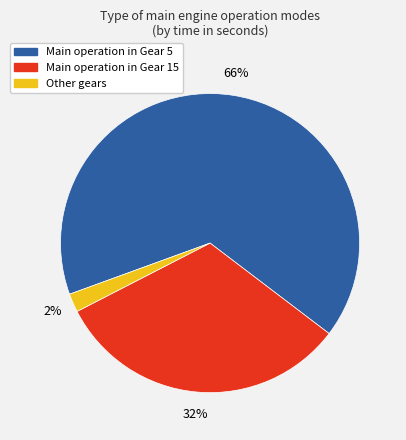

To the nearest percent, what is the difference between the largest and smallest slice percentages?

64%